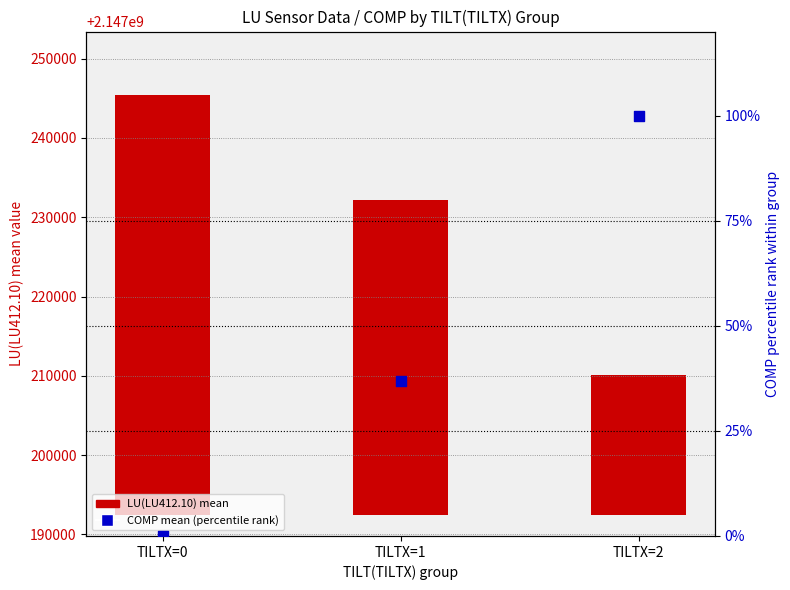

At which category is the sum across all series the highest?

TILTX=0